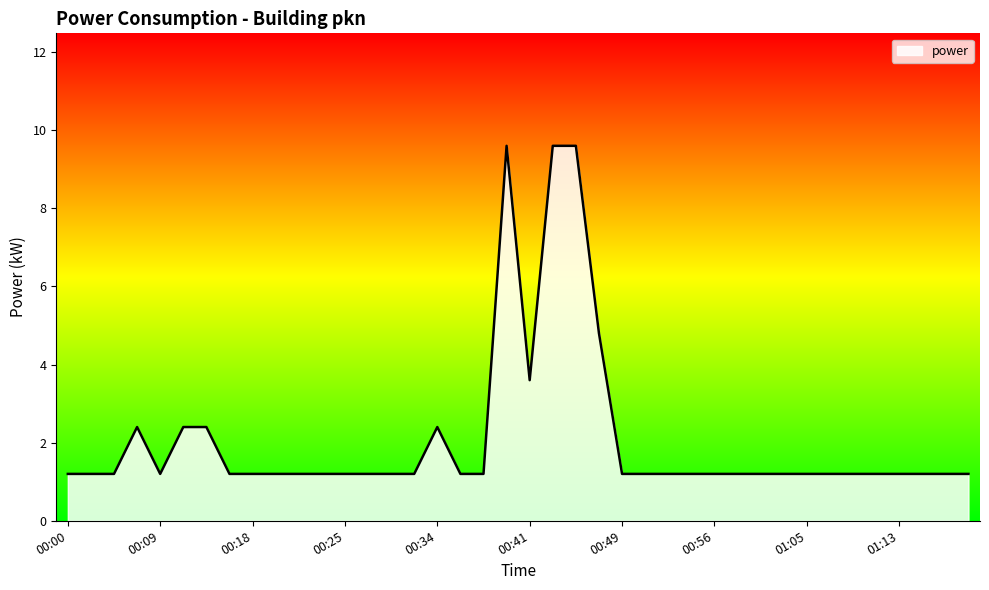

What is the minimum value shown in the chart?

1.2